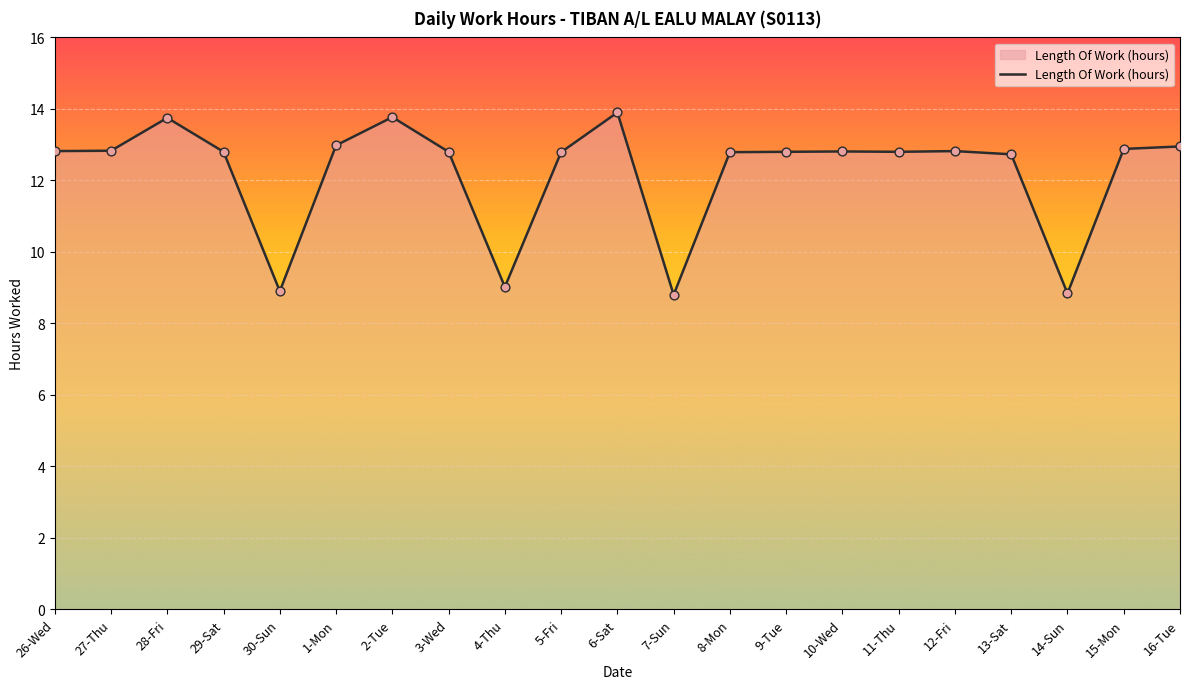

What is the ratio of the value at 14-Sun to the value at 26-Wed?

0.7